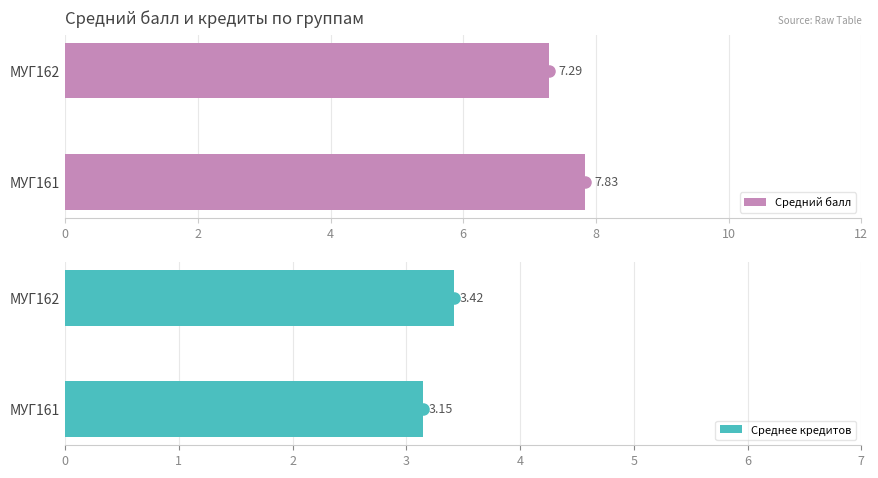

Are the bars grouped side by side (vs. stacked)?

Yes